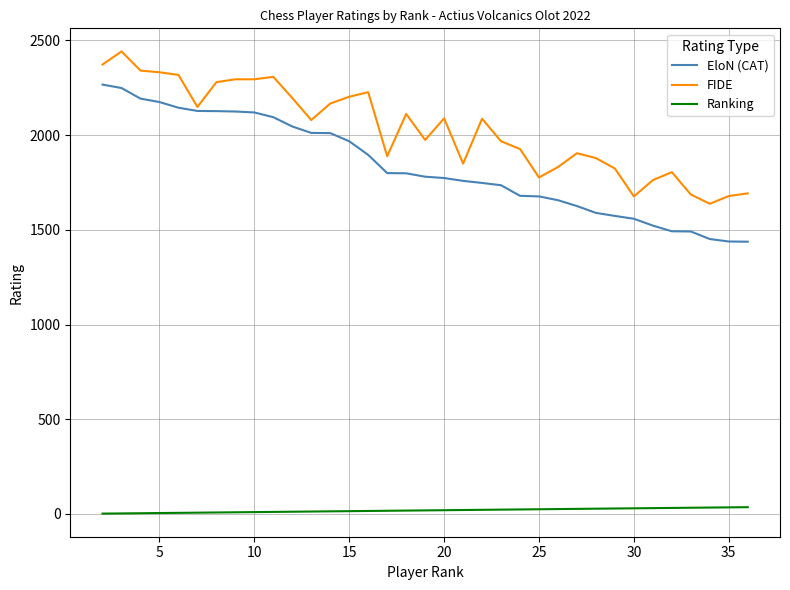

List the series in order of their peak value, lowest first.

Ranking, EloN (CAT), FIDE